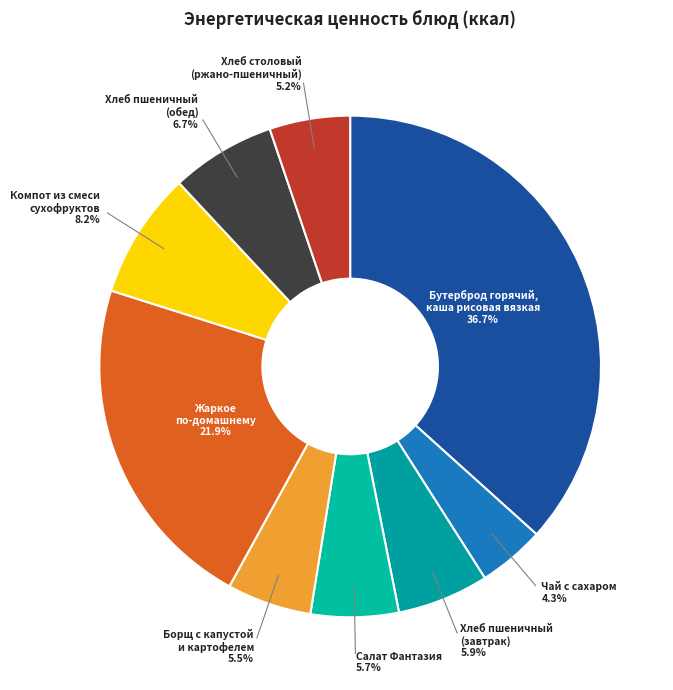

The Чай с сахаром slice represents 4% of the pie. True or false?

True